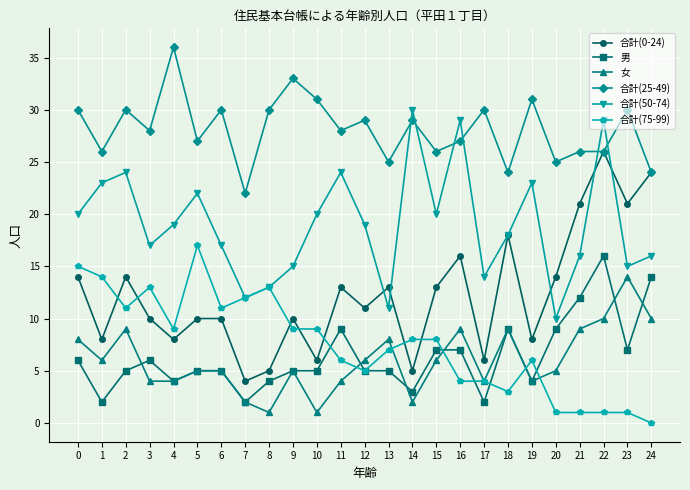

What is the lowest value of the 男 series?

2